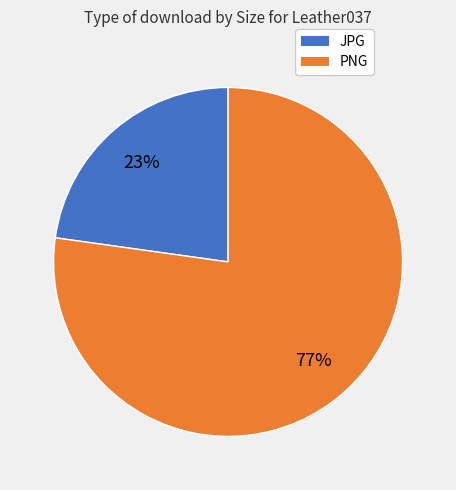

How many slices are in this pie chart?

2